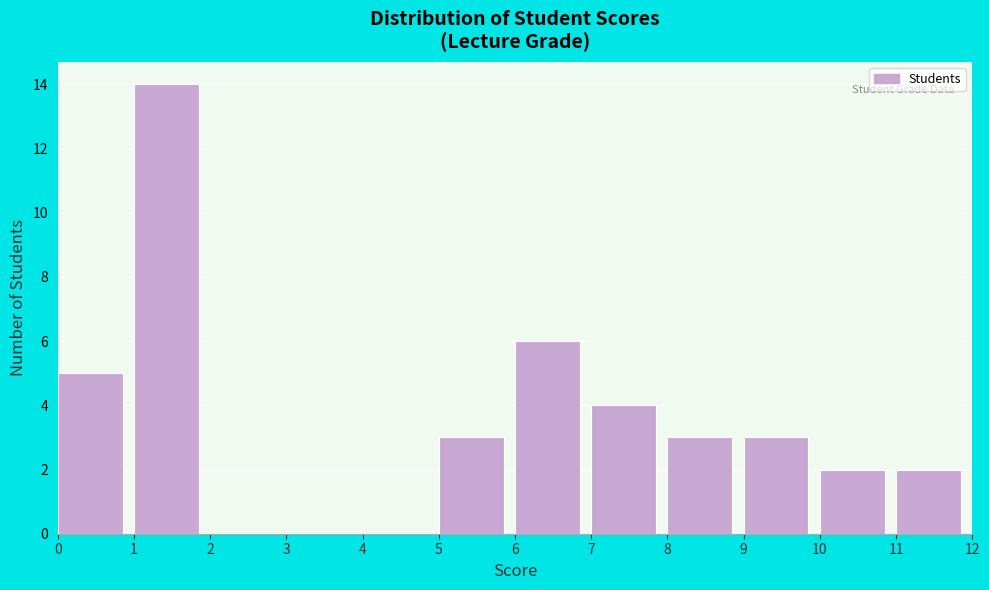

Over which range of the x-axis is the bar tallest?

1 to 2